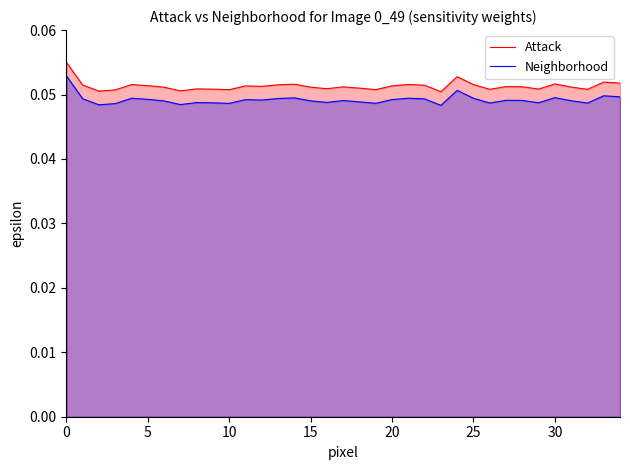

What is the sum of all Attack values?

1.8